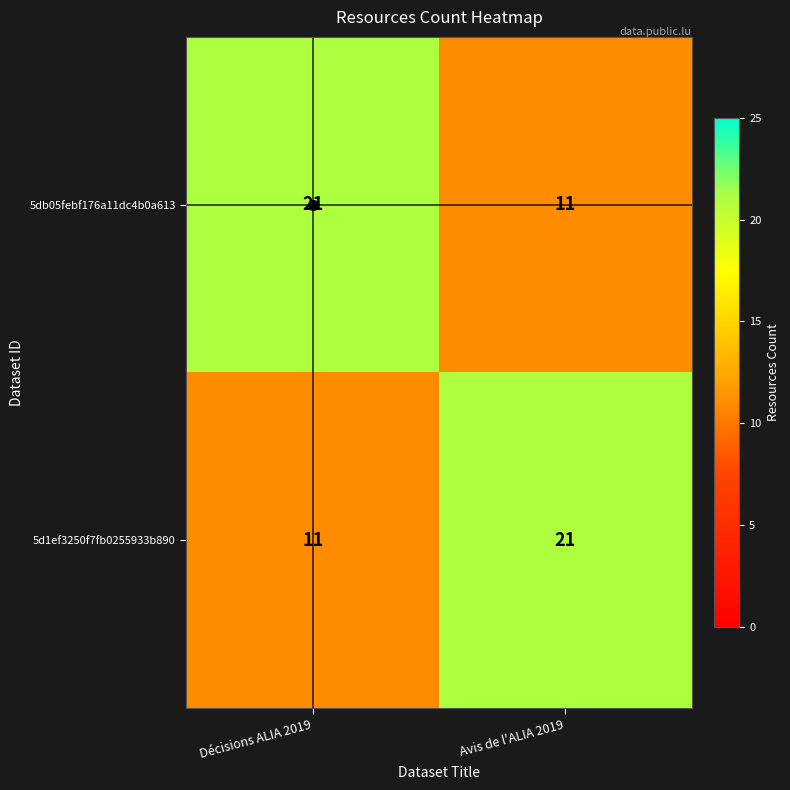

What is the smallest value displayed?

11